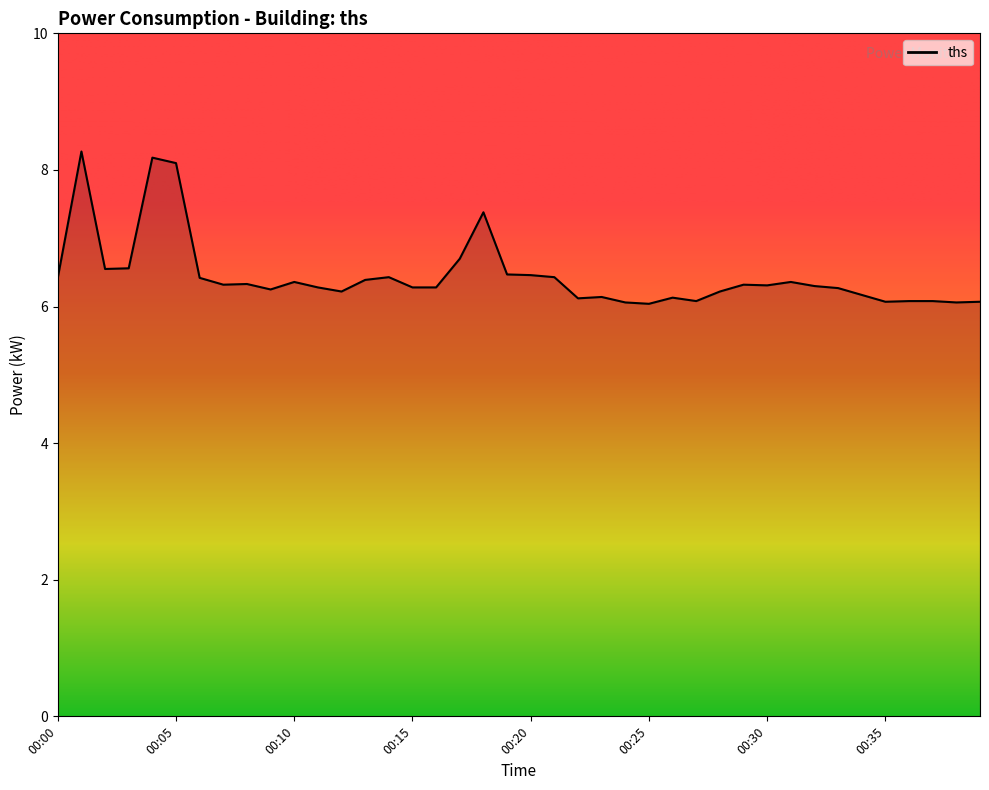

What is the maximum value shown in the chart?

8.3